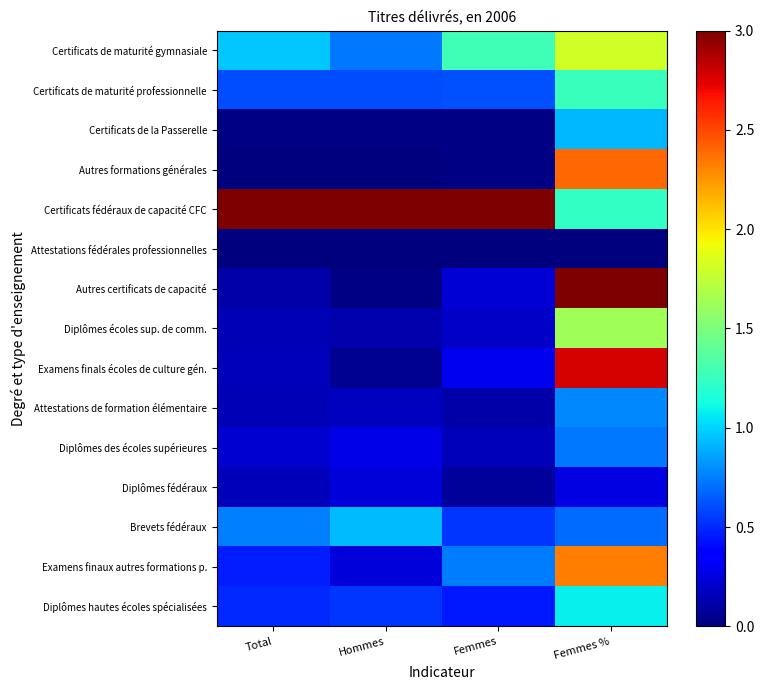

Between Total and Femmes, which series saw the biggest shift?

Certificats de maturité gymnasiale